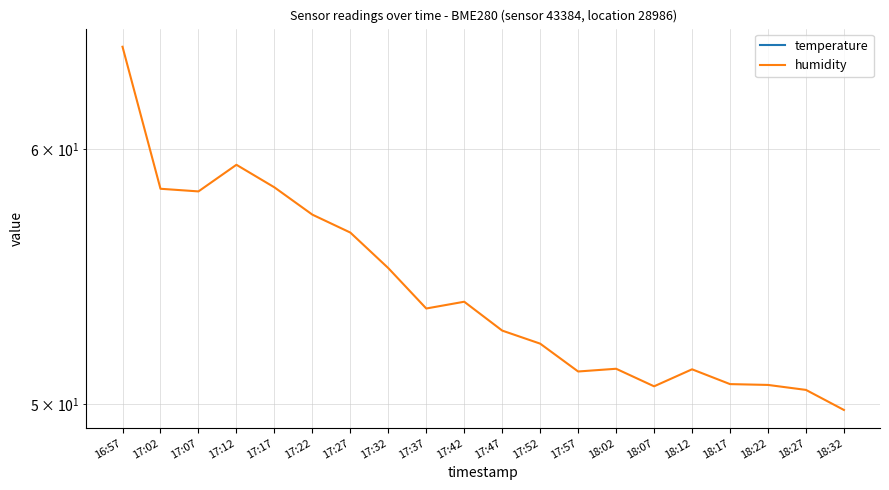

Which series has the largest range (max minus min)?

humidity